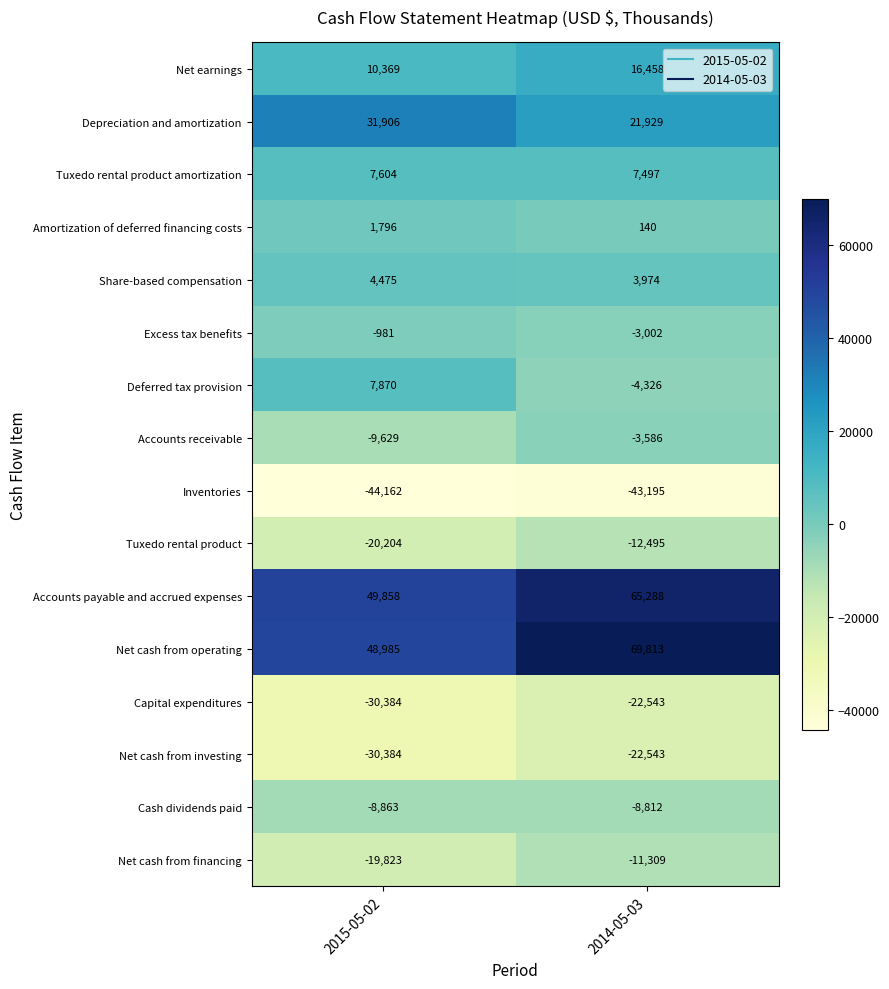

What is the spread (max minus min) of values at 2014-05-03?

113008